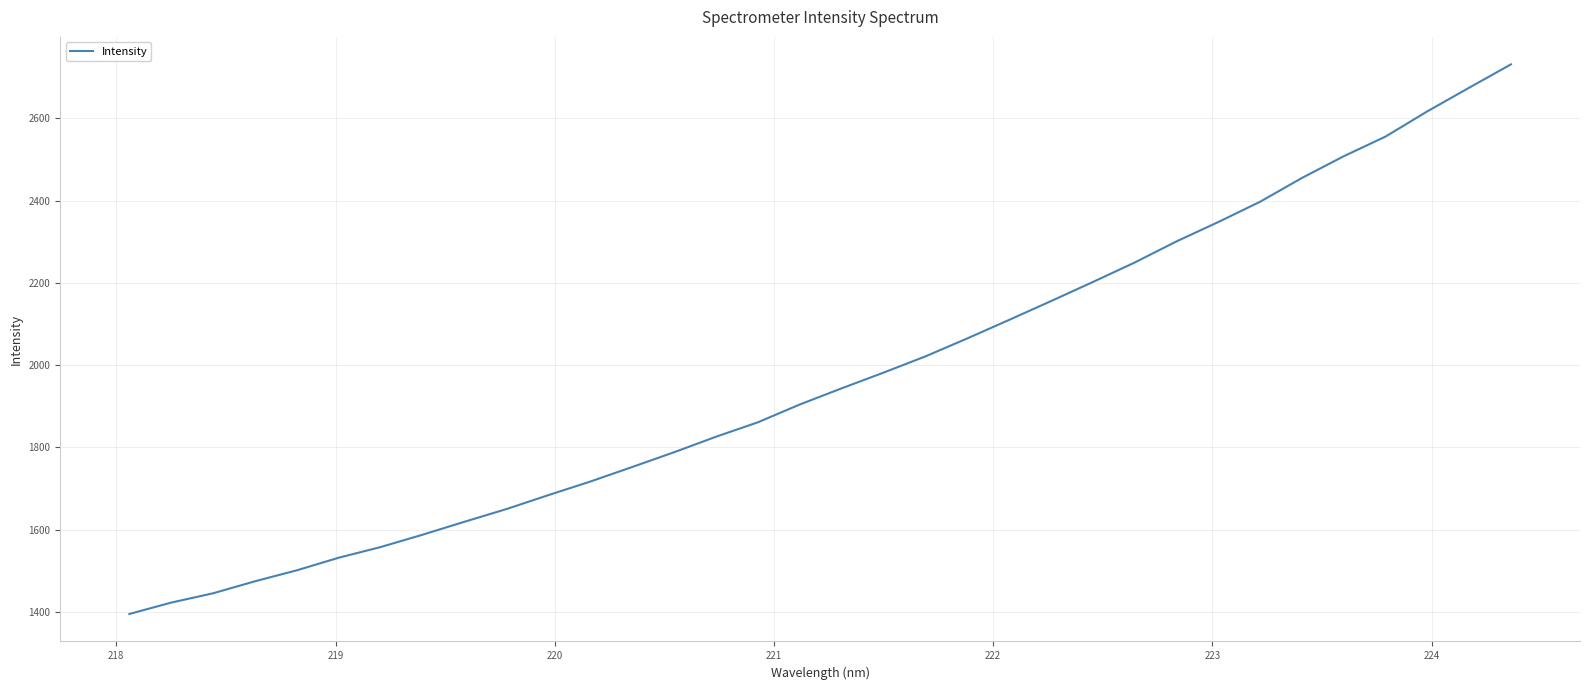

Reading left to right, list all the values displayed in this chart.

1395.2	1422.9	1445.6	1474.8	1501.5	1532.1	1558.0	1588.0	1619.5	1650.3	1684.1	1717.1	1752.5	1788.3	1826.0	1861.1	1904.3	1943.6	1981.7	2021.2	2064.9	2109.9	2155.6	2201.9	2249.3	2300.7	2347.8	2397.1	2454.9	2507.7	2555.6	2616.9	2674.3	2731.1